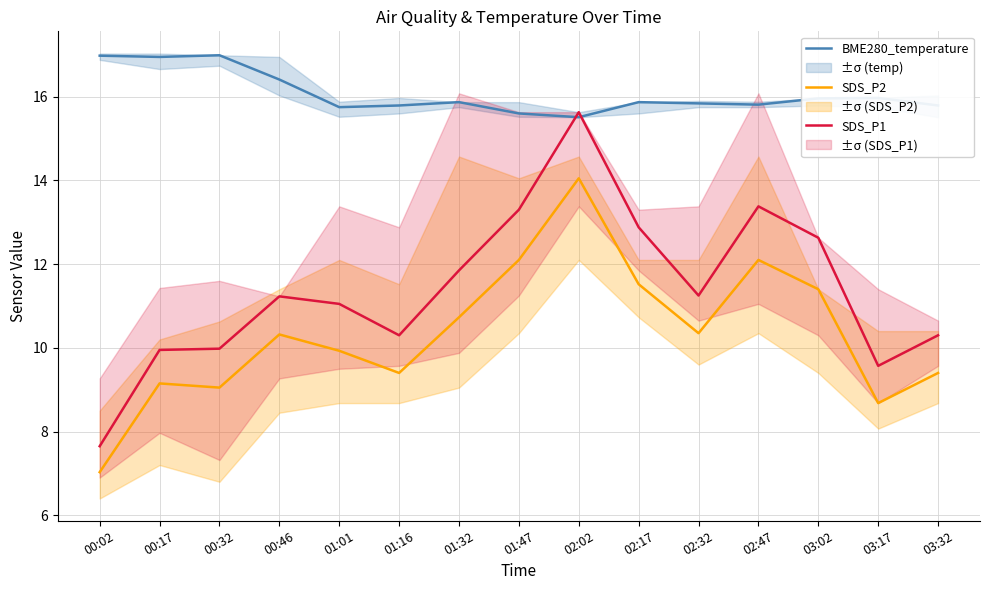

What is the difference between the maximum and minimum values in the SDS_P1 series?

8.0